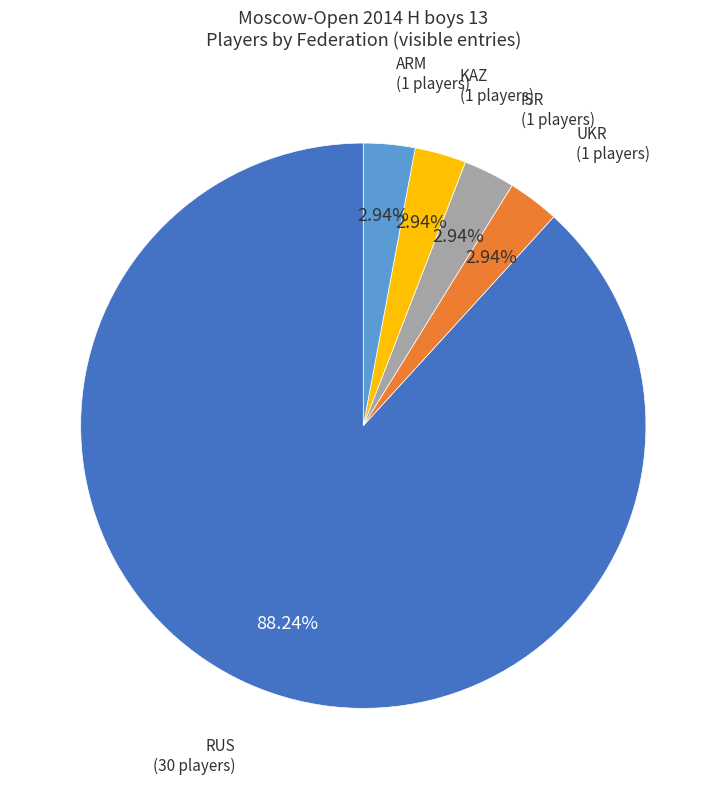

Is there a majority slice in this chart?

Yes